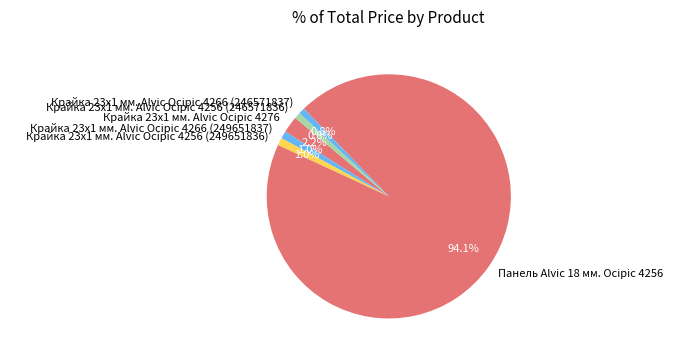

Is there any slice that represents more than half of the pie?

Yes